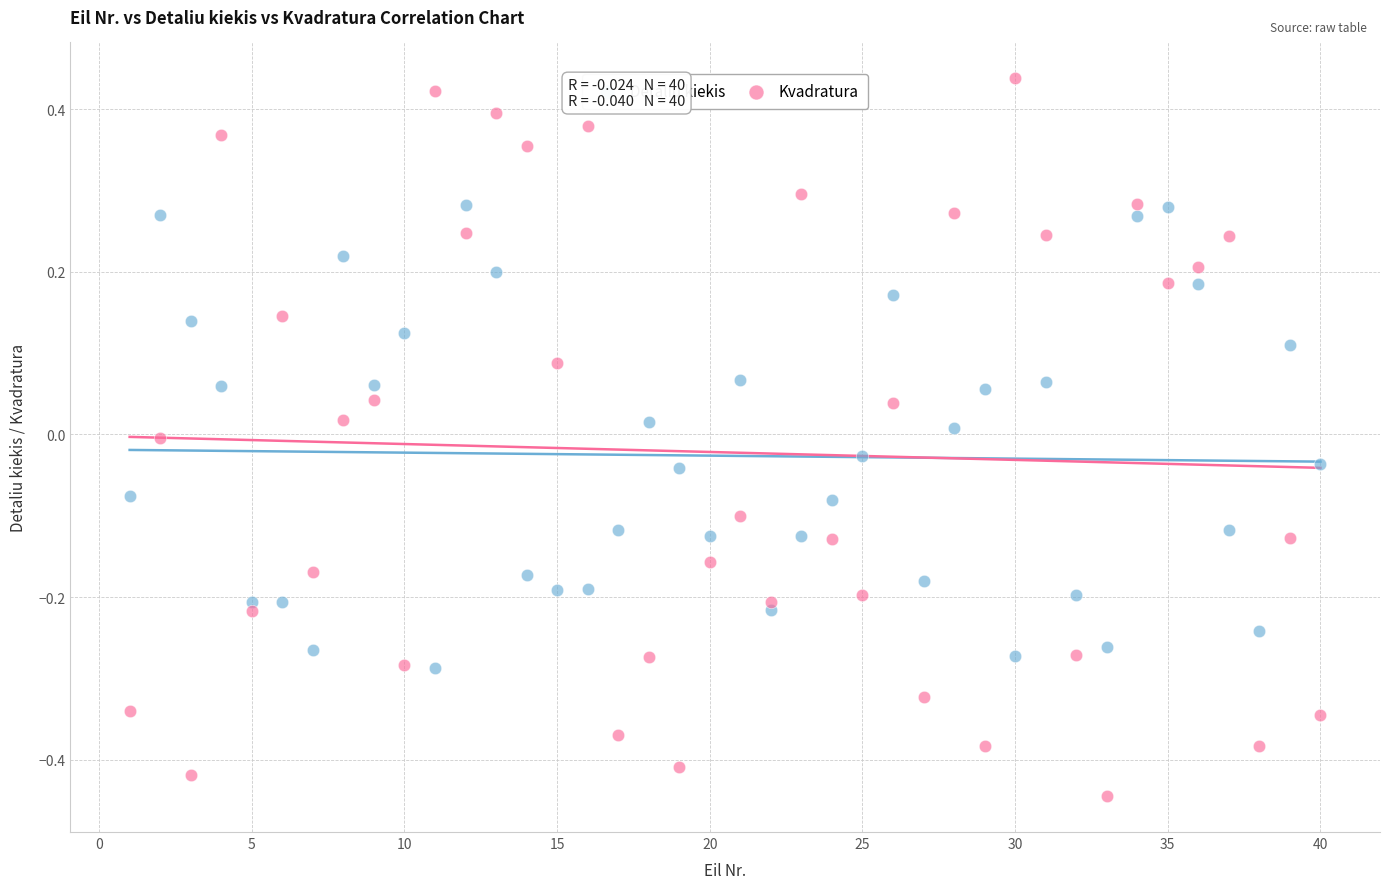

Across all data points, what is the range of Y values (max minus min)?

0.9